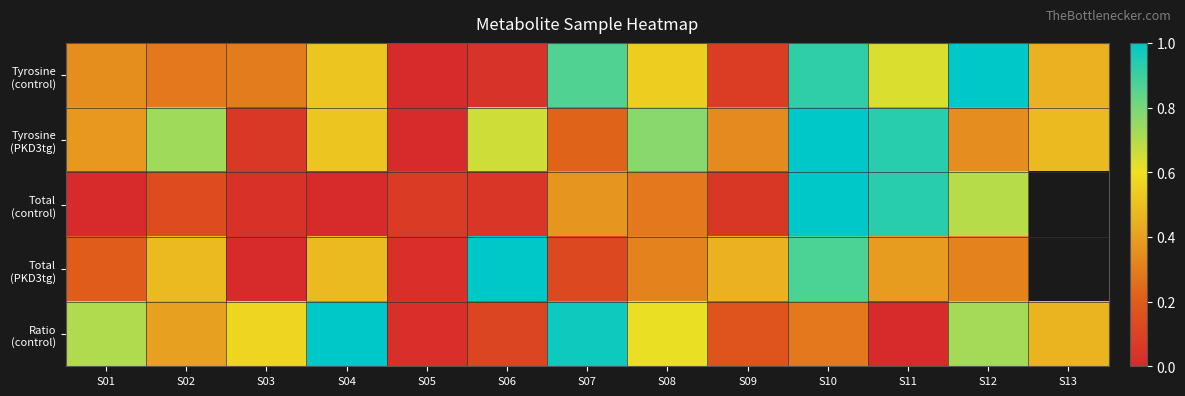

What is the difference between the maximum and minimum values in the Total (control) series?

1.0